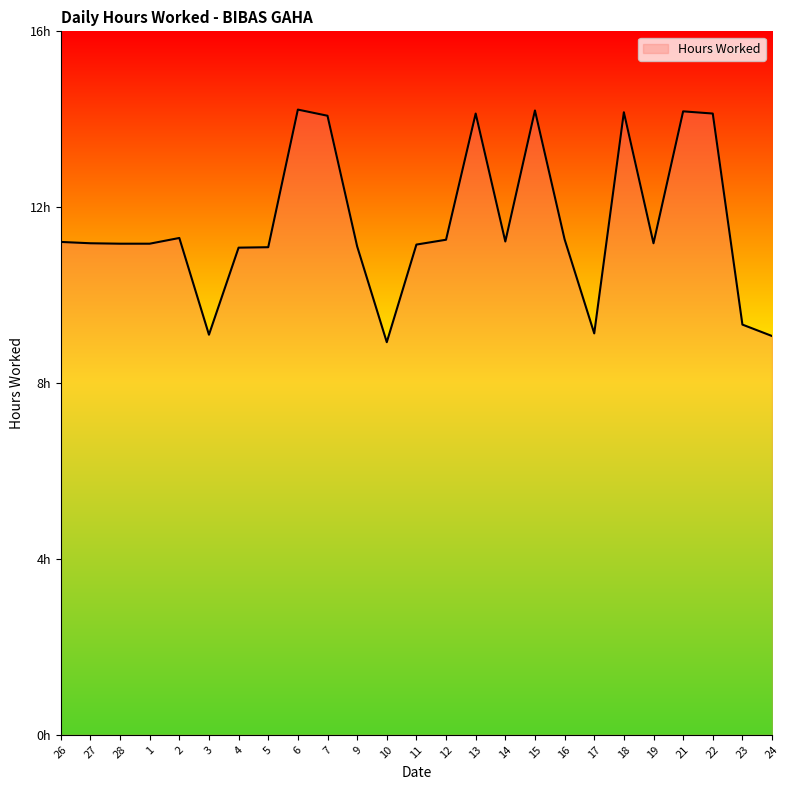

Does the chart display data point markers on the line(s)?

No